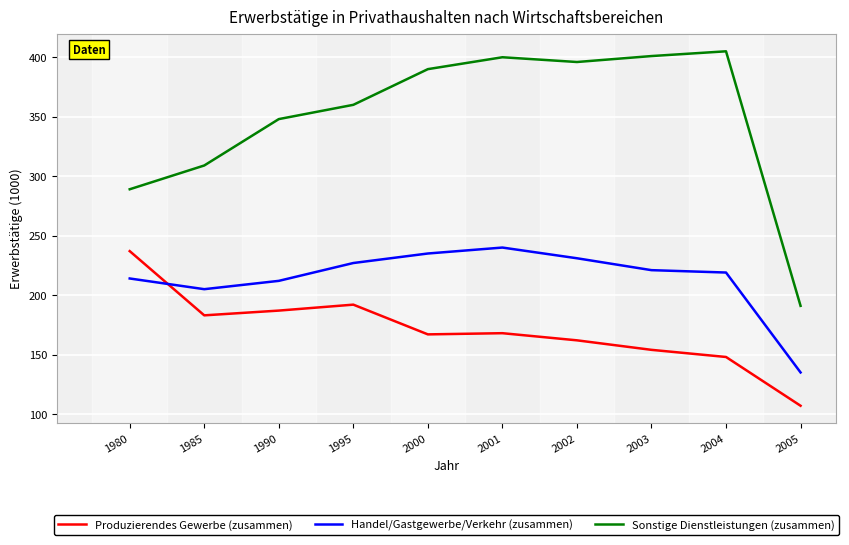

Which series has the largest total across all categories?

Sonstige Dienstleistungen (zusammen)